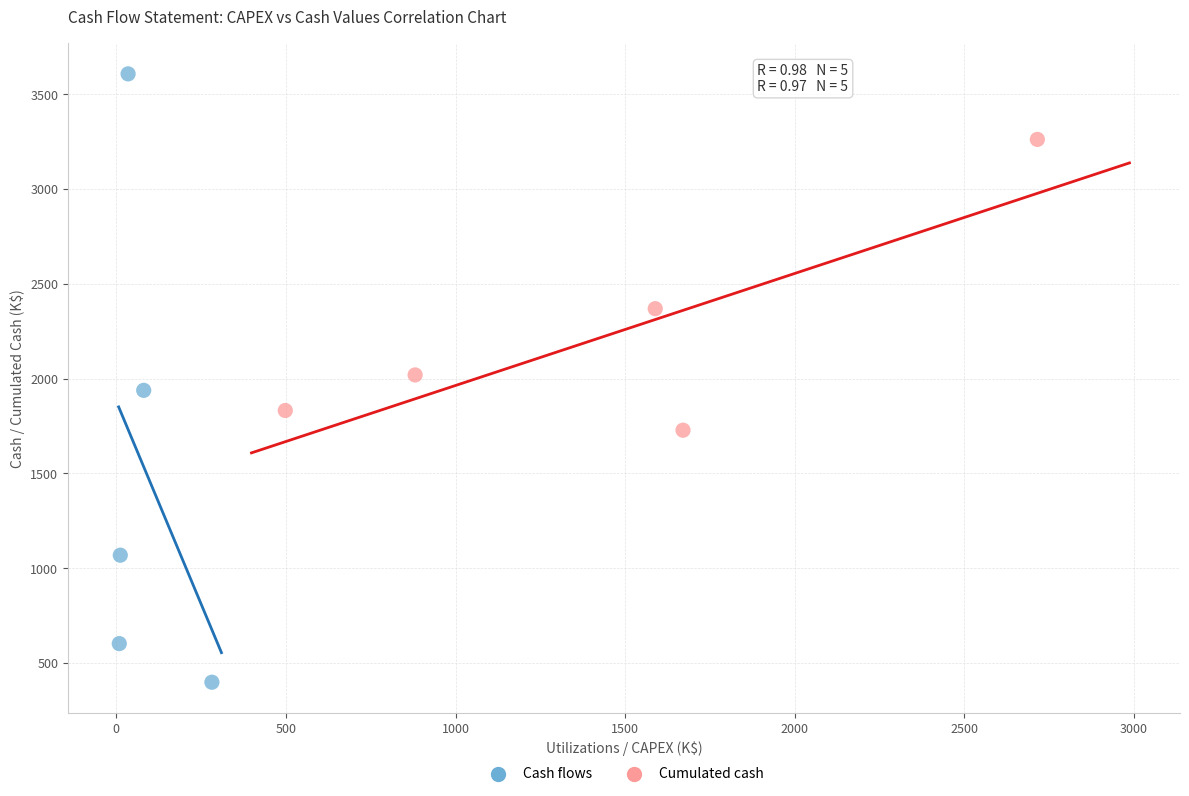

Which series reaches the maximum Y coordinate?

Cash flows